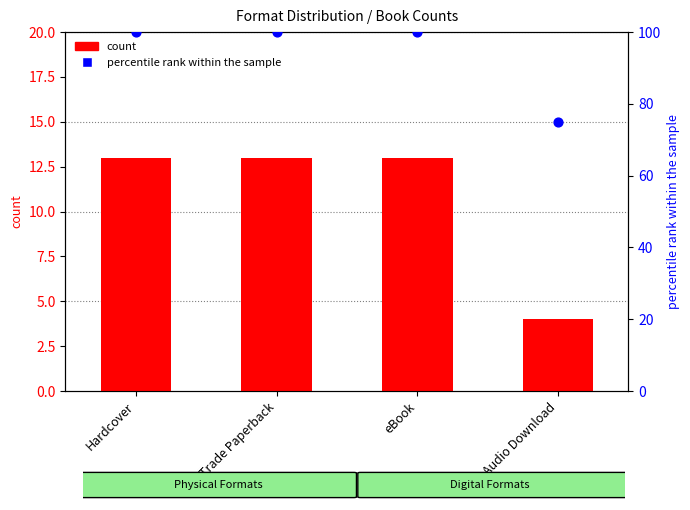

Which series has the largest Y range (max minus min)?

percentile rank within the sample